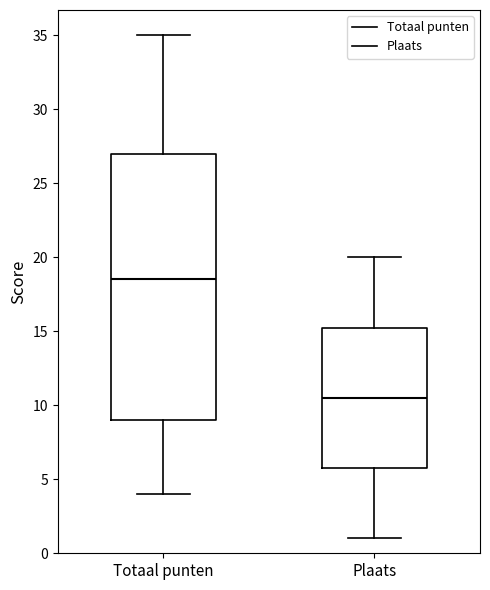

Which box has the lowest median line?

Plaats